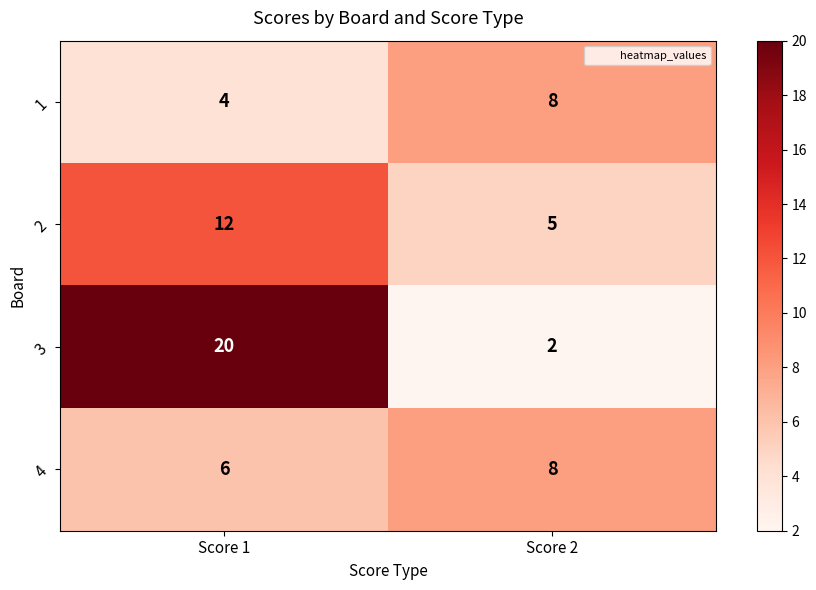

What is the sum of the 1 values at Score 1 and Score 2?

12